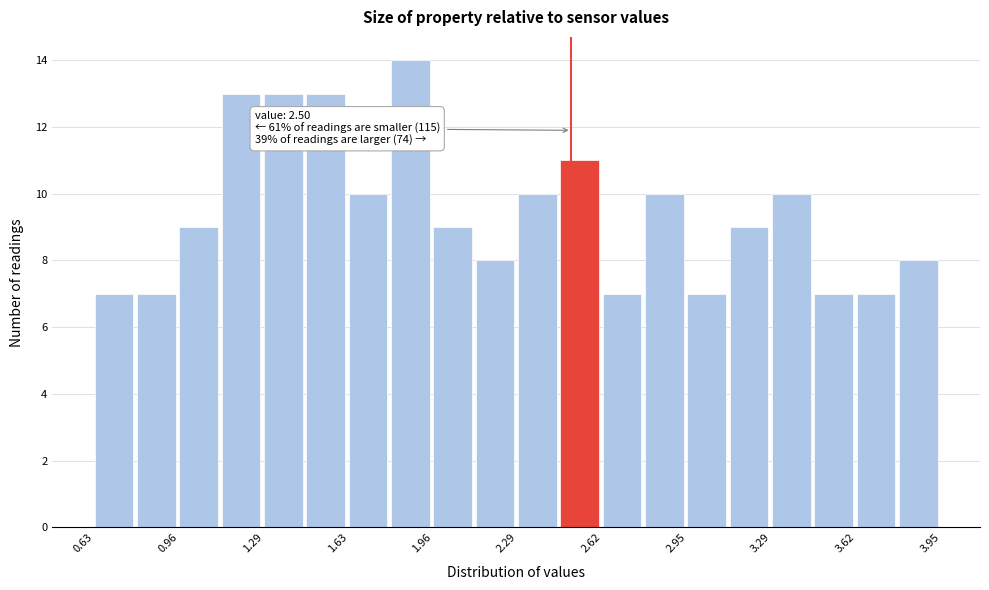

Read against the x-axis, roughly where is the centre of the tallest bar?

1.85